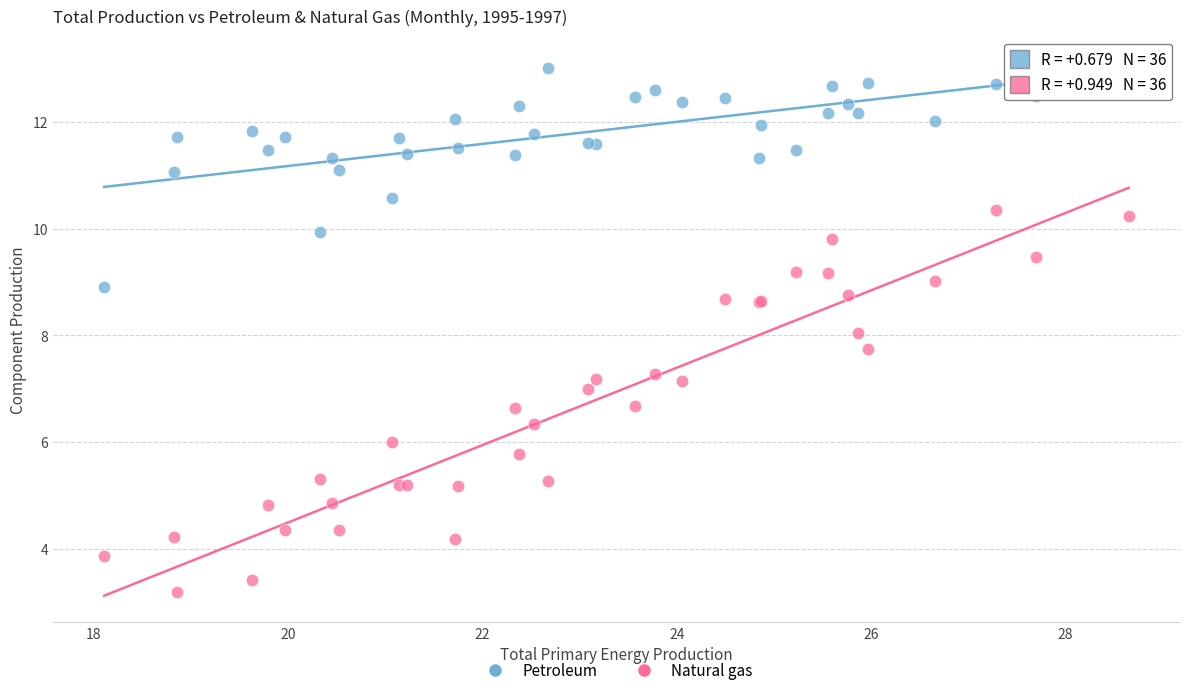

What are all the series names shown in the legend?

Petroleum, Natural gas